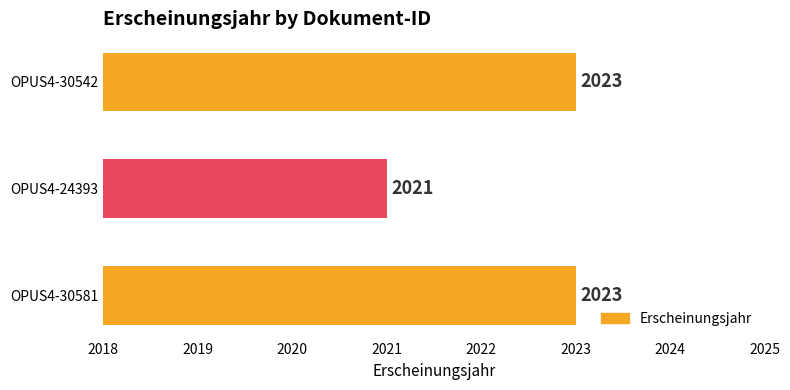

Reading bottom to top, what are all the values shown in this chart?

OPUS4-30581=2023	OPUS4-24393=2021	OPUS4-30542=2023